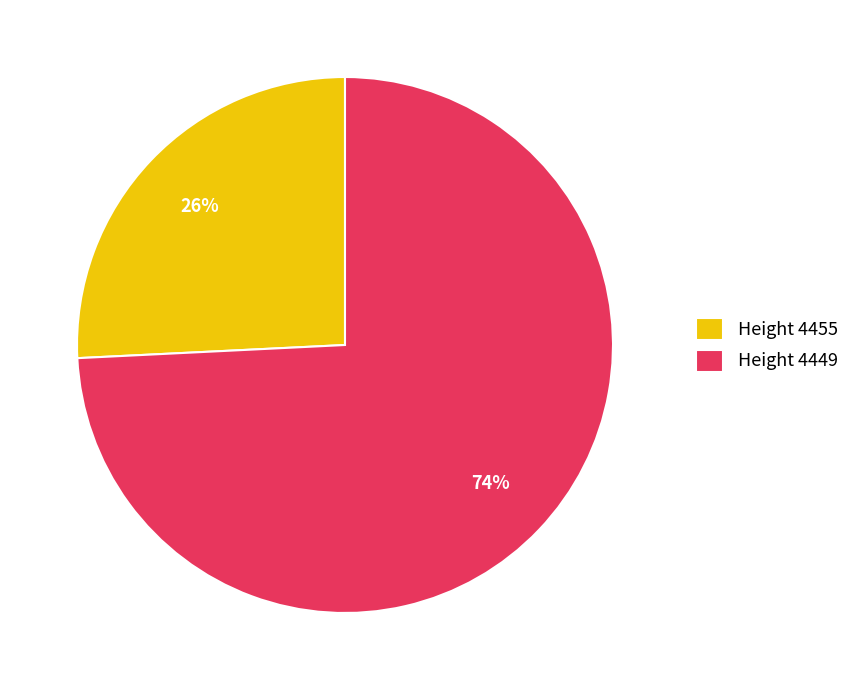

Rank the categories by value from highest to lowest.

Height 4449, Height 4455